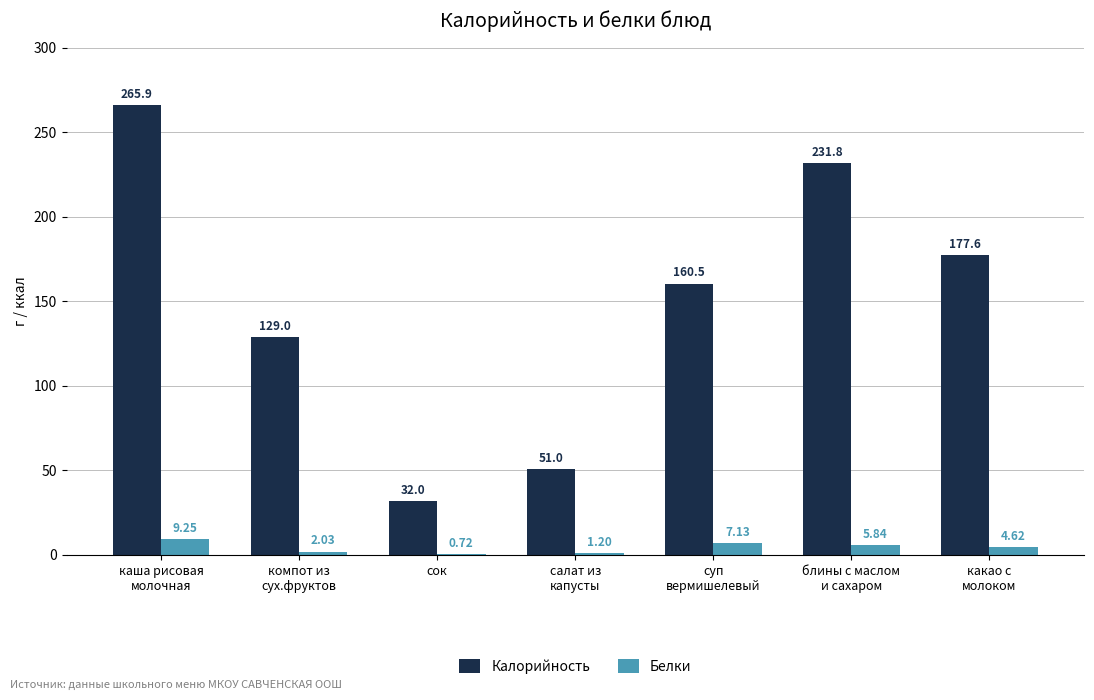

Which series has the largest total across all categories?

Калорийность